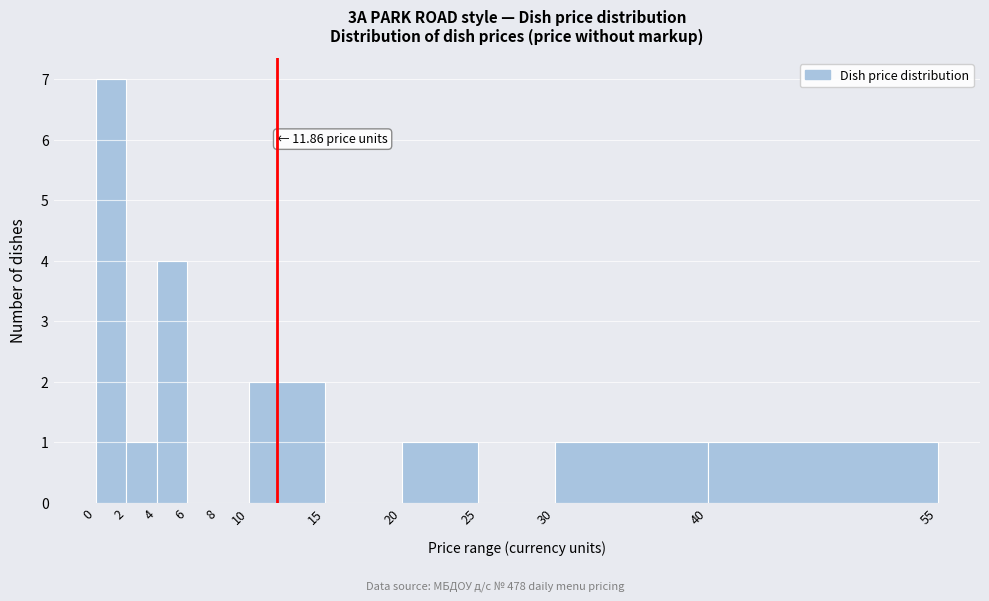

Over which range of the x-axis is the bar tallest?

0 to 2